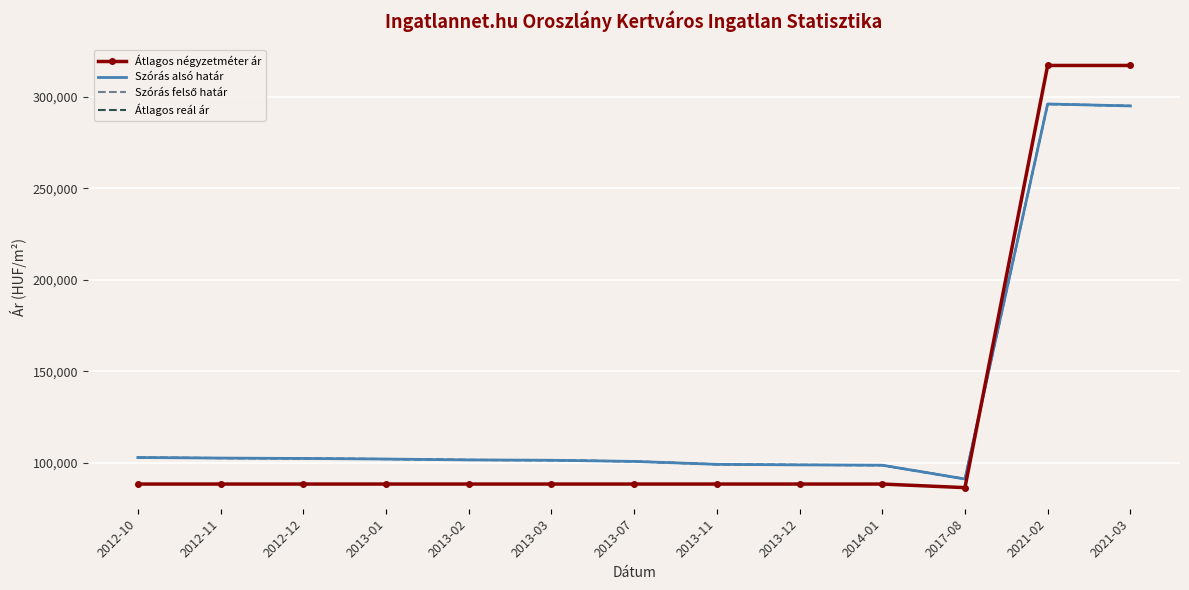

Reading right to left, what are all the values shown in this chart?

Átlagos négyzetméter ár: 317307	317307	86274	88235	88235	88235	88235	88235	88235	88235	88235	88235	88235
Szórás alsó határ: 295162	296220	91004	98546	98721	99021	100629	101255	101439	101916	102236	102451	102747
Szórás felső határ: 295162	296220	91004	98546	98721	99021	100629	101255	101439	101916	102236	102451	102747
Átlagos reál ár: 295162	296220	91004	98546	98721	99021	100629	101255	101439	101916	102236	102451	102747